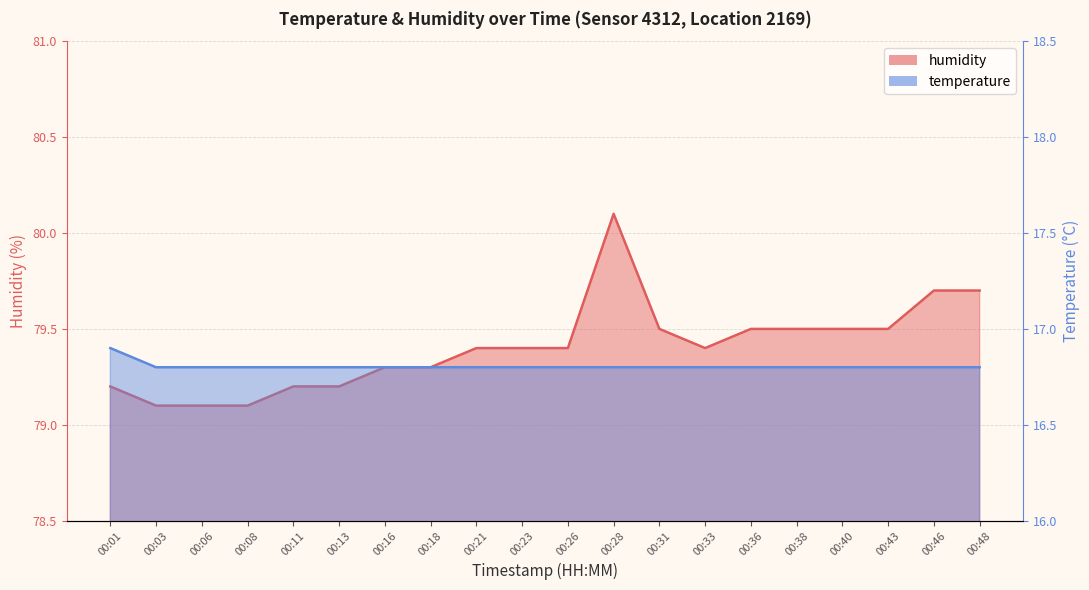

Is the value of temperature at 00:13 greater than the value of humidity at 00:33?

No